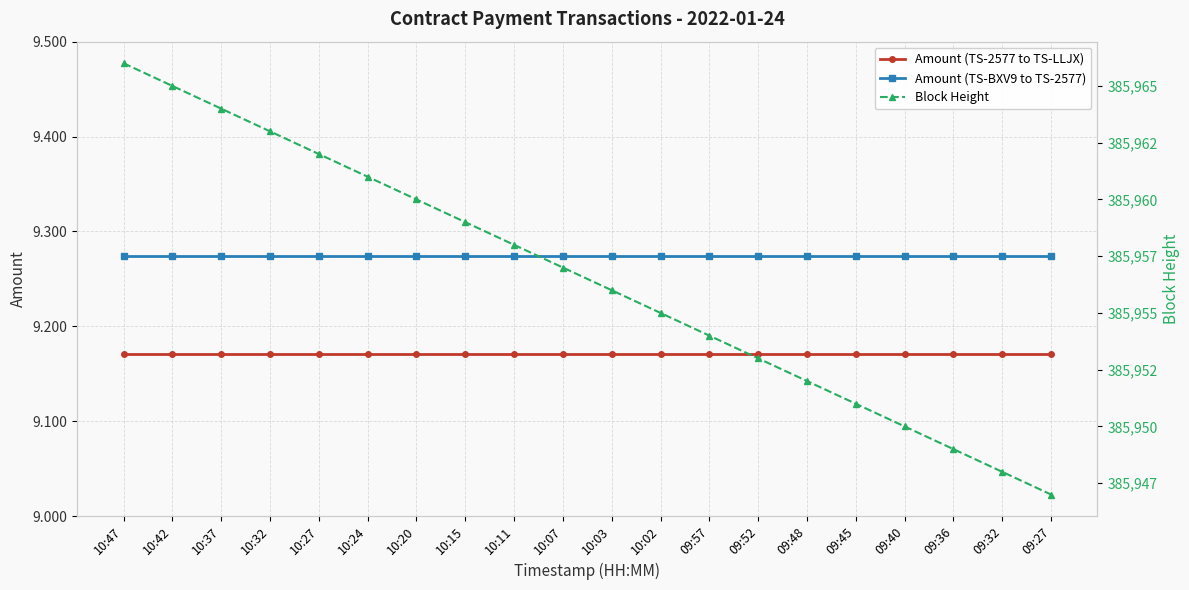

At how many categories does at least one series exceed 184999?

20